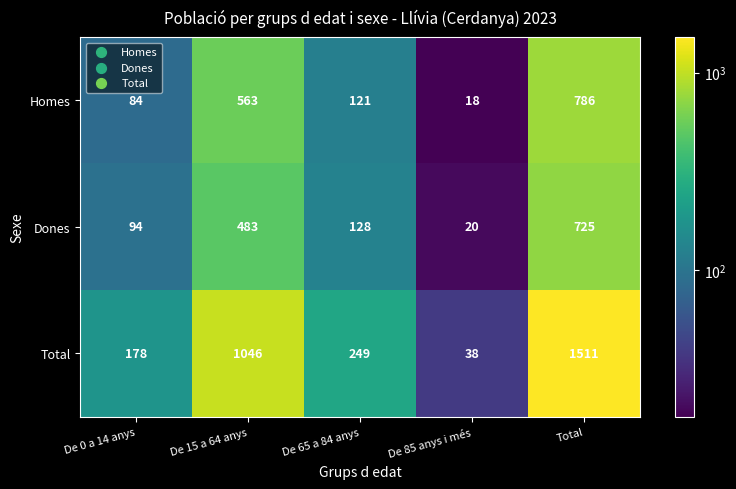

What is the greatest value displayed?

1511